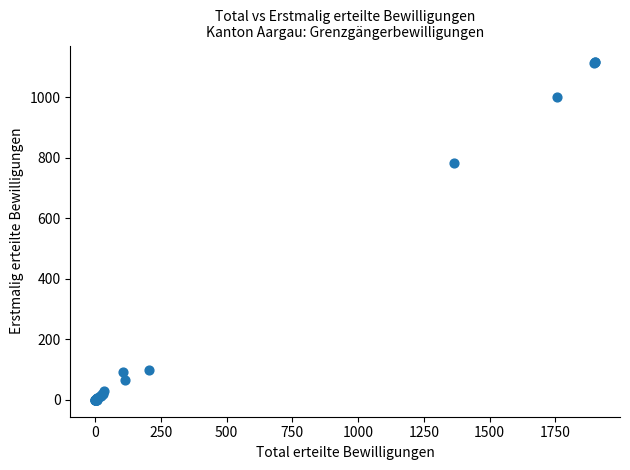

What Y value in the scatter plot is closest to 558?

782